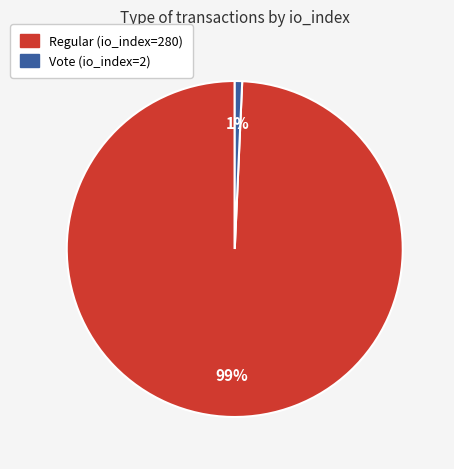

What is the largest slice in the pie chart?

Regular (io_index=280)